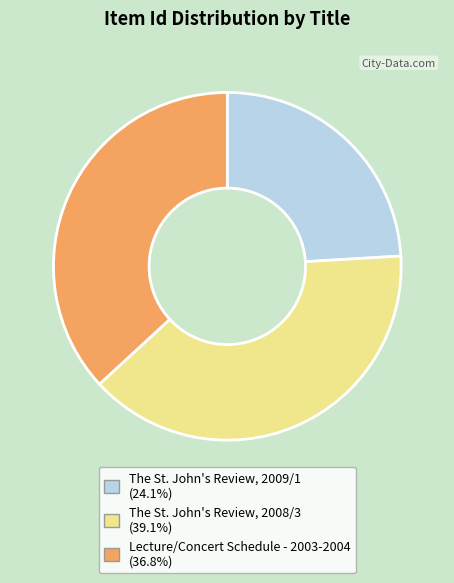

Rank the categories by value from lowest to highest.

The St. John's Review, 2009/1, Lecture/Concert Schedule - 2003-2004, The St. John's Review, 2008/3